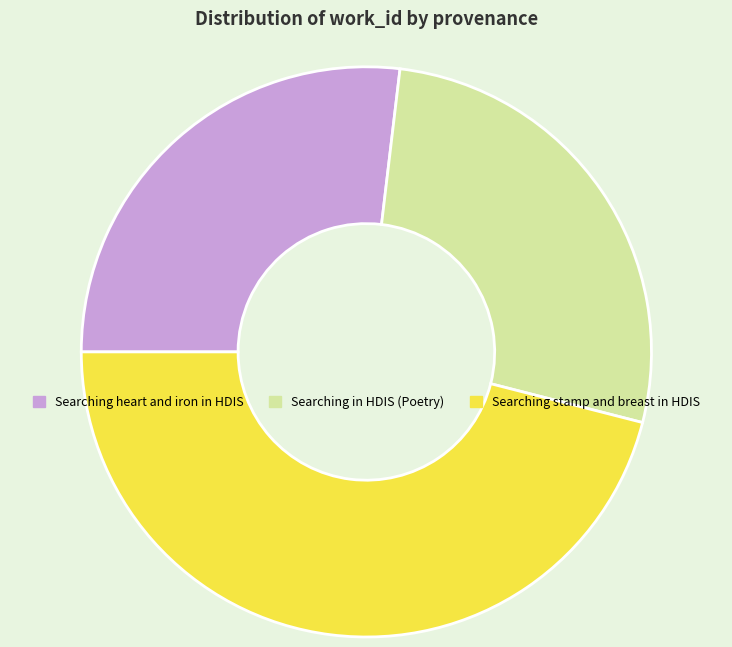

Which category has the biggest portion of the pie?

Searching stamp and breast in HDIS